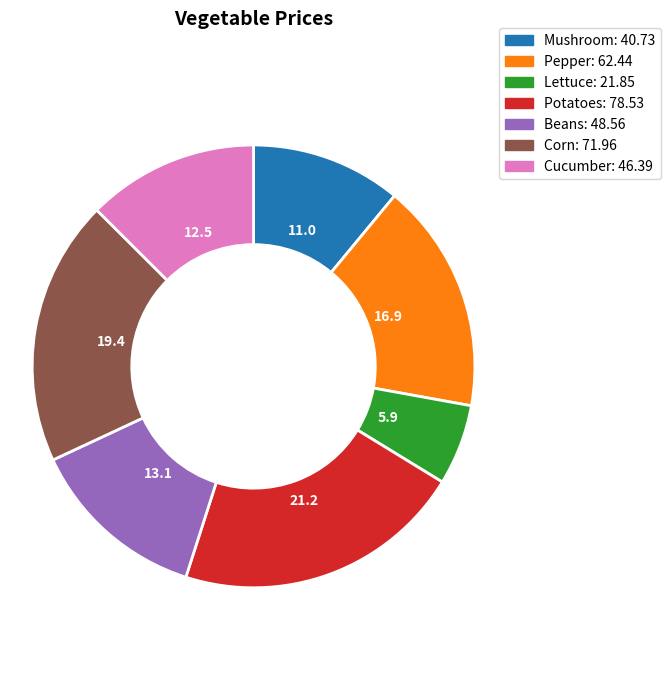

Approximately how many times larger is the value at Lettuce compared to Beans?

0.4